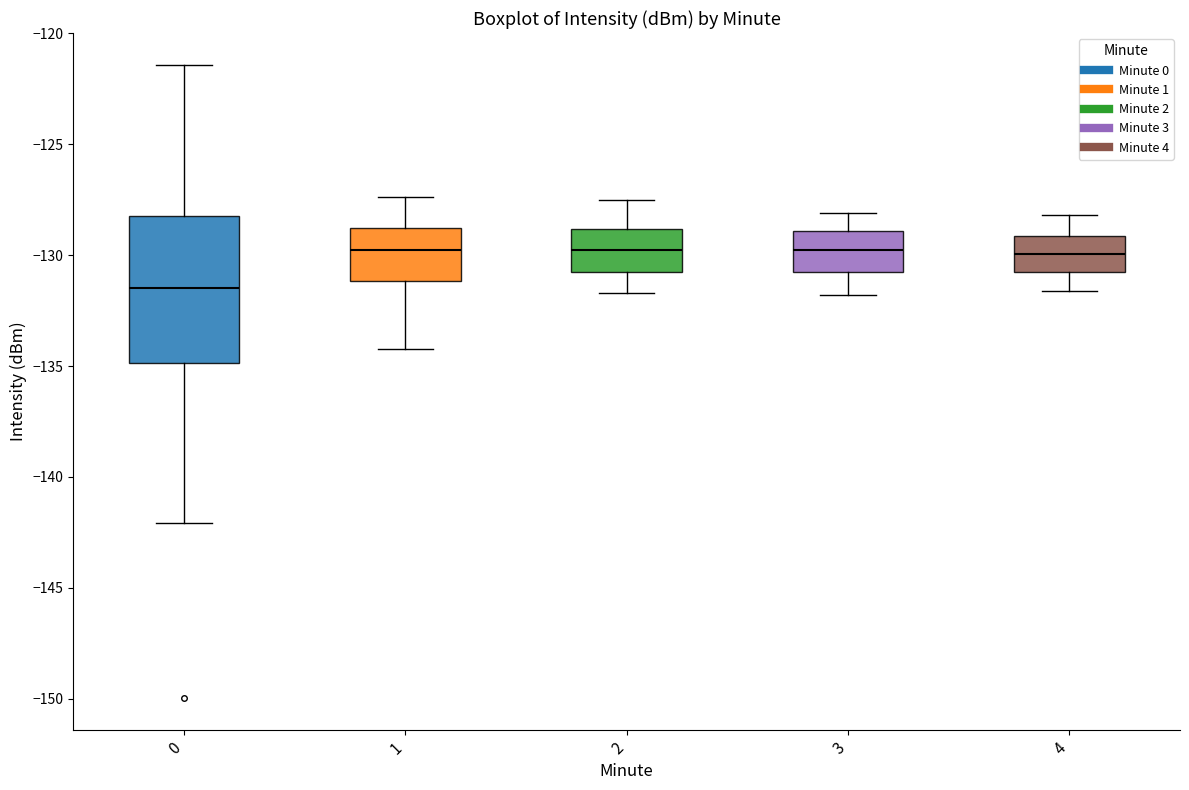

Where is the upper edge of the box at x = 3 on the y-axis? The values are not printed on the chart, so give them approximately, as read against the axis.

-129.0